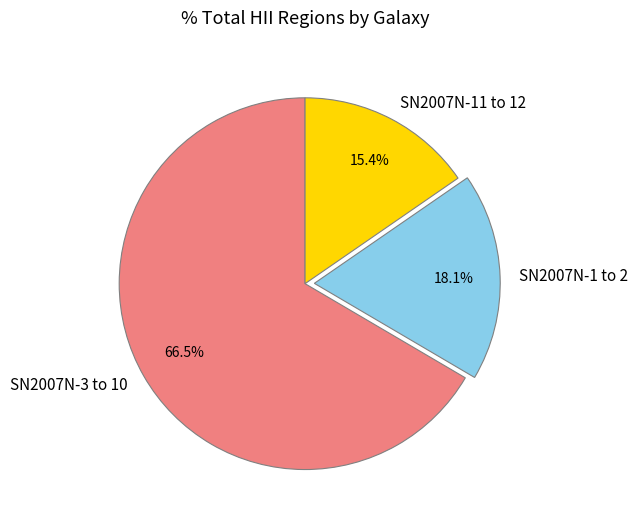

Combined, do SN2007N-11 to 12 and SN2007N-3 to 10 account for over 50%?

Yes